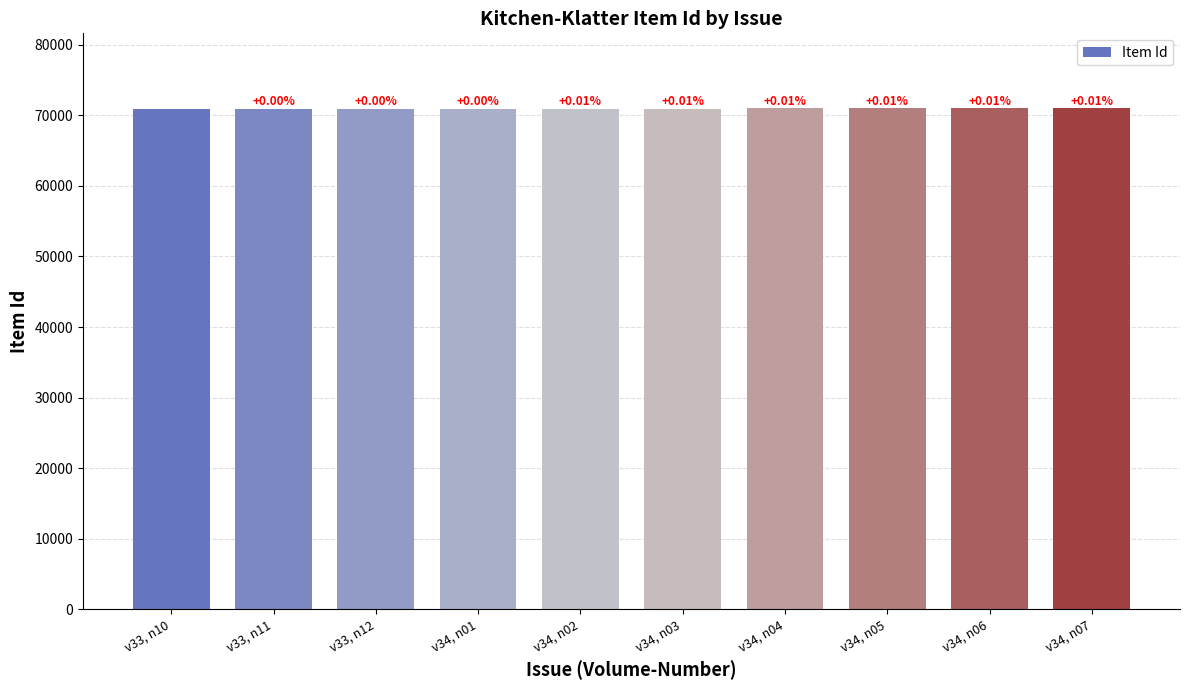

Are the bars horizontal?

No